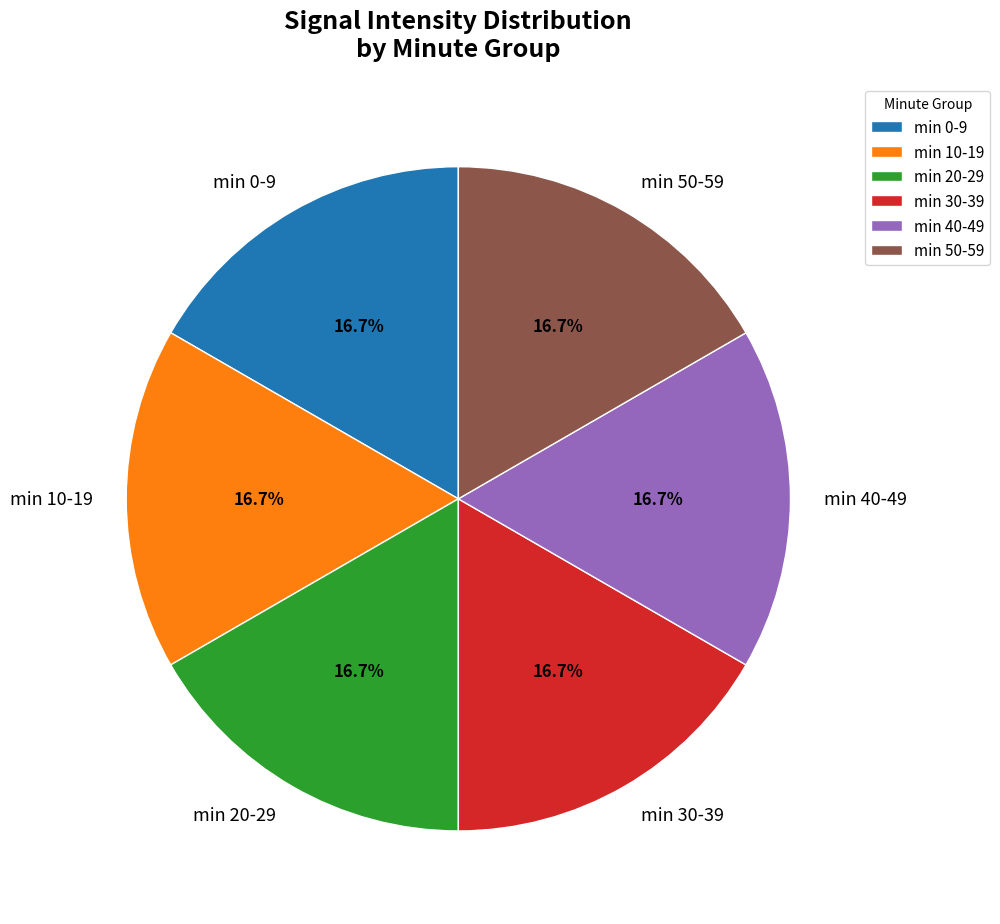

Approximately how many times larger is the value at min 20-29 compared to min 30-39?

1.0